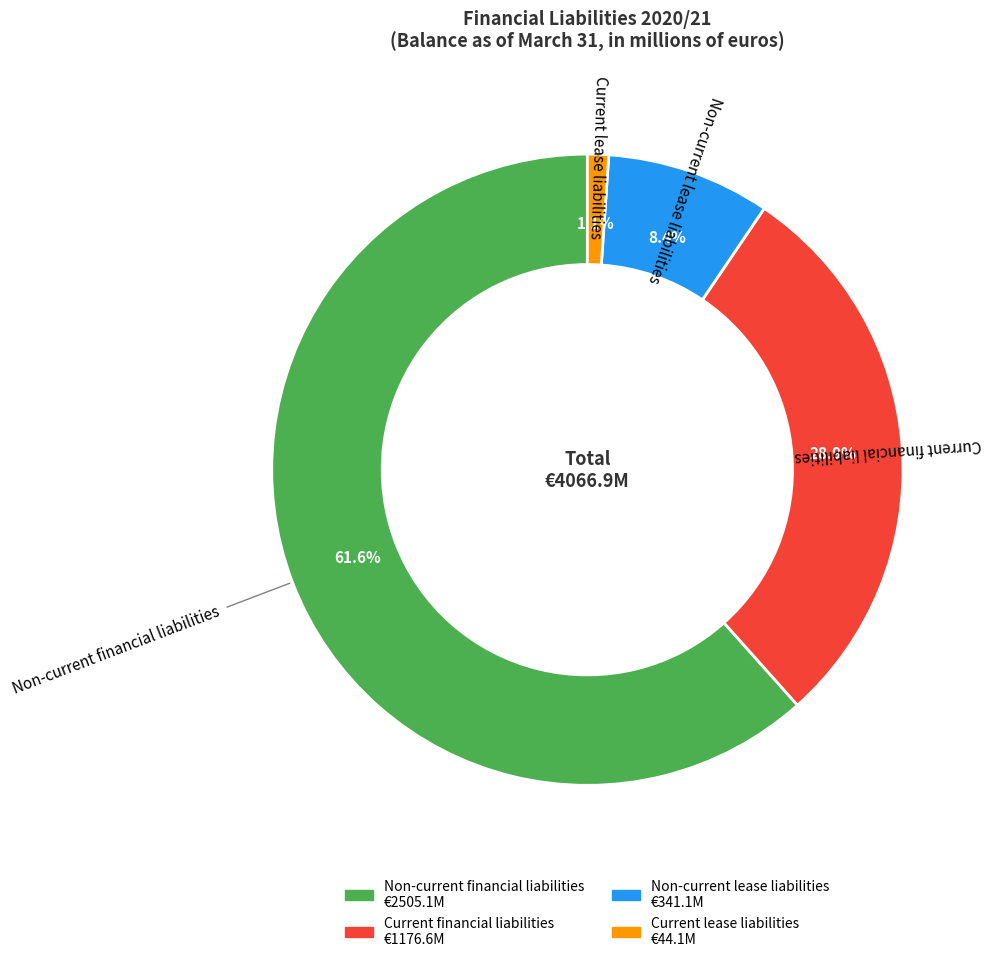

To the nearest percent, what is the average slice percentage?

25%